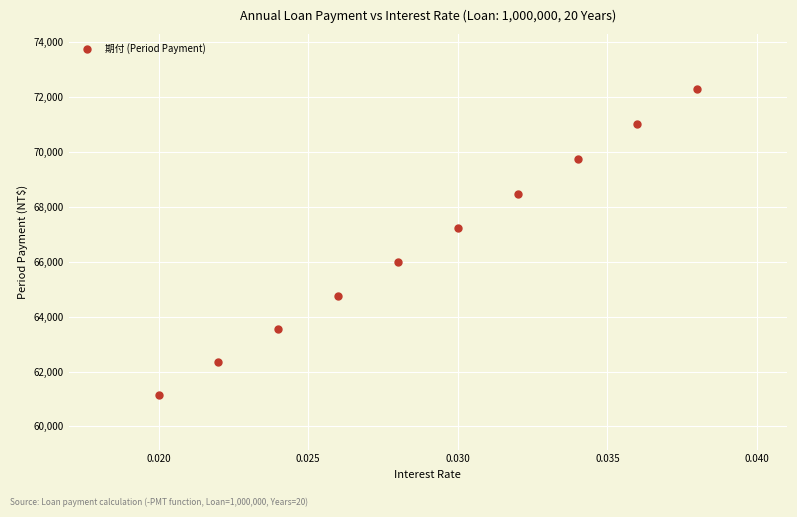

What is the range of Y values (max minus min)?

11127.8